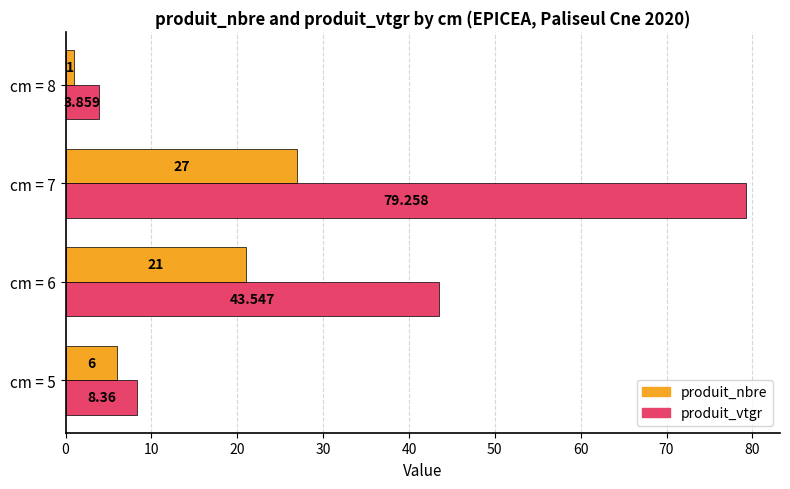

Which series has the widest spread of values?

produit_vtgr